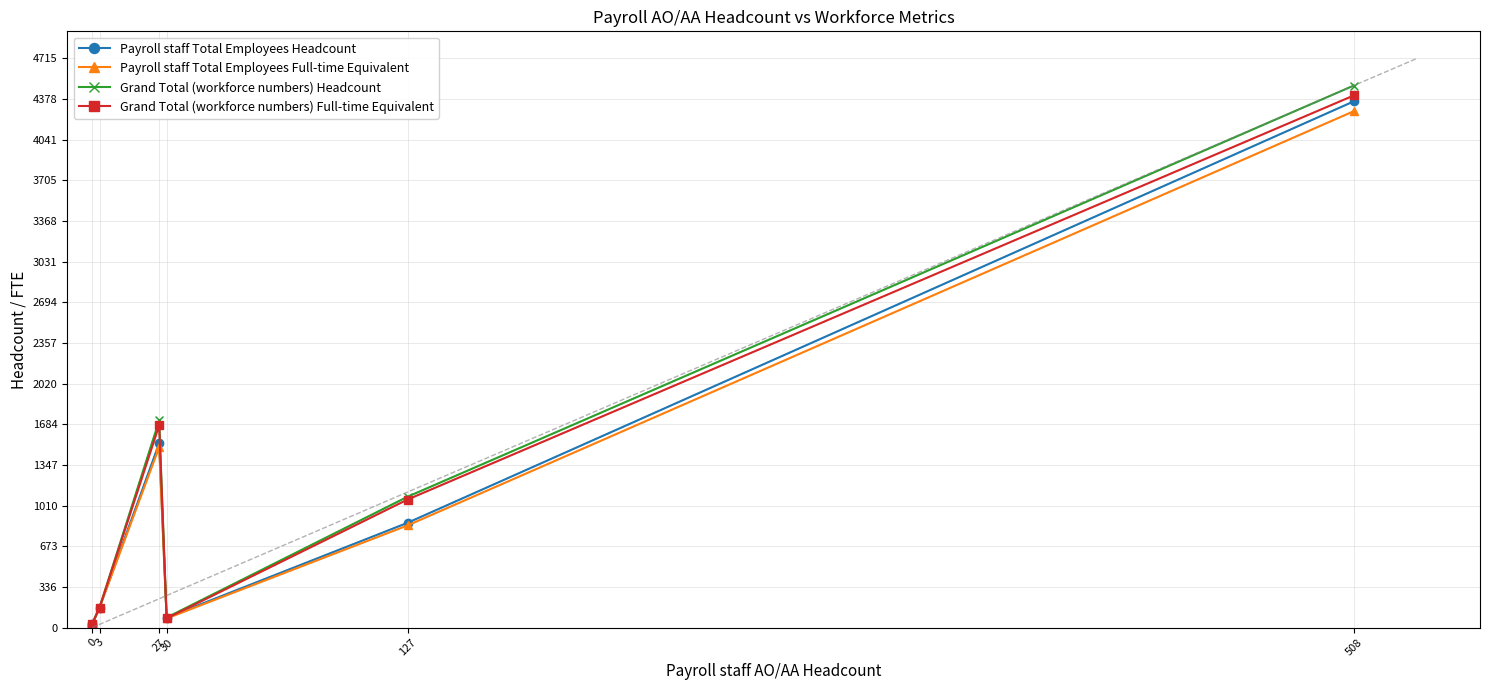

The value of Grand Total (workforce numbers) Full-time Equivalent at 27 is 837.8. True or false?

False